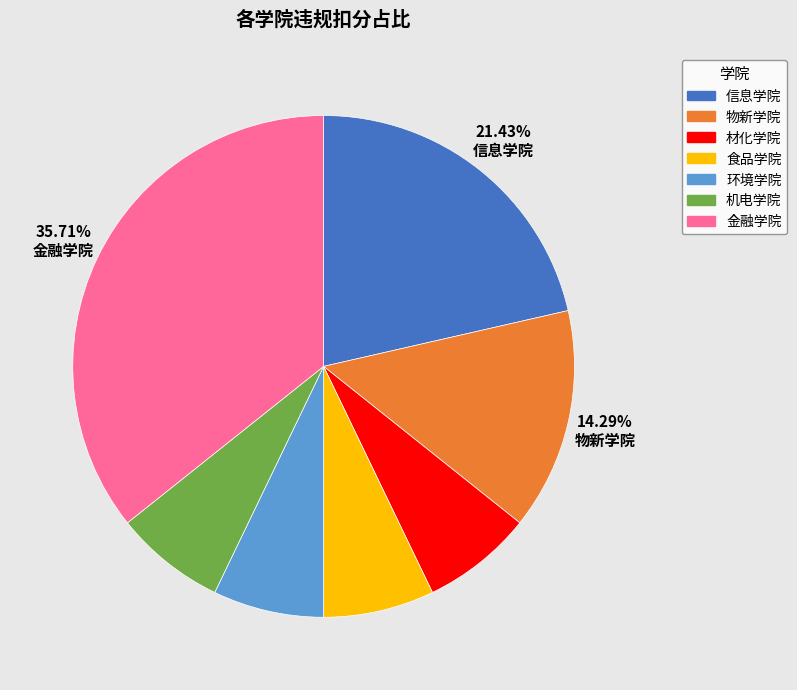

Does 食品学院 account for over 50% of the chart?

No